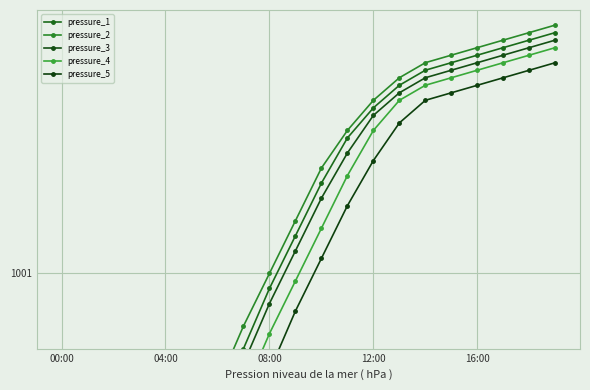

At how many categories does at least one series exceed 1001?

11